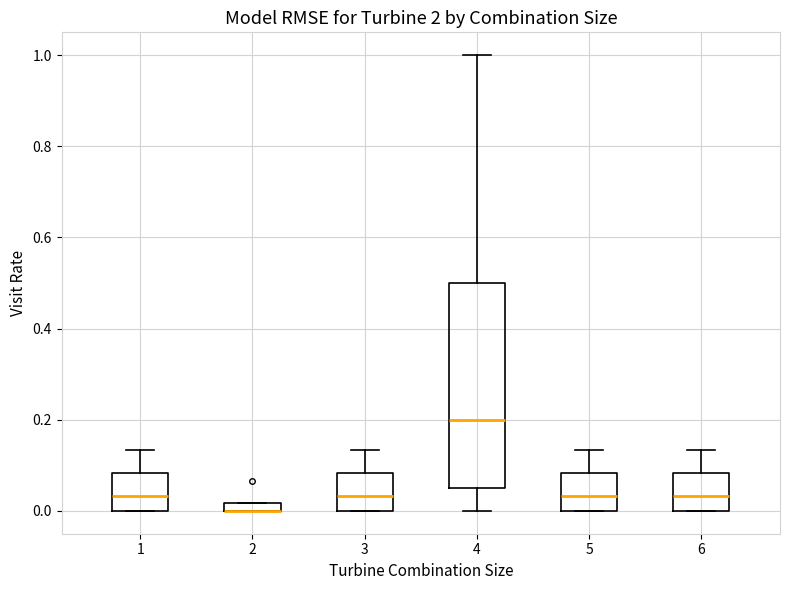

Where does the median line of the box at x = 3 sit on the y-axis? The values are not printed on the chart, so give them approximately, as read against the axis.

0.04